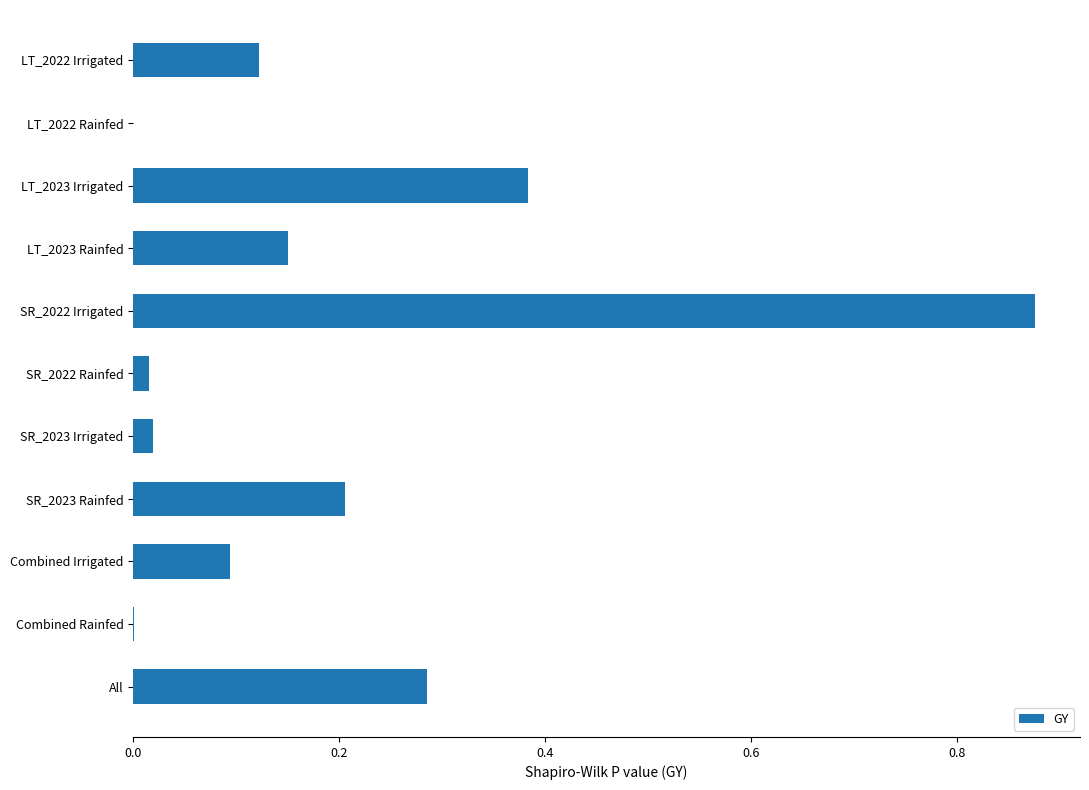

Between LT_2023 Rainfed and LT_2023 Irrigated, which is larger?

LT_2023 Irrigated